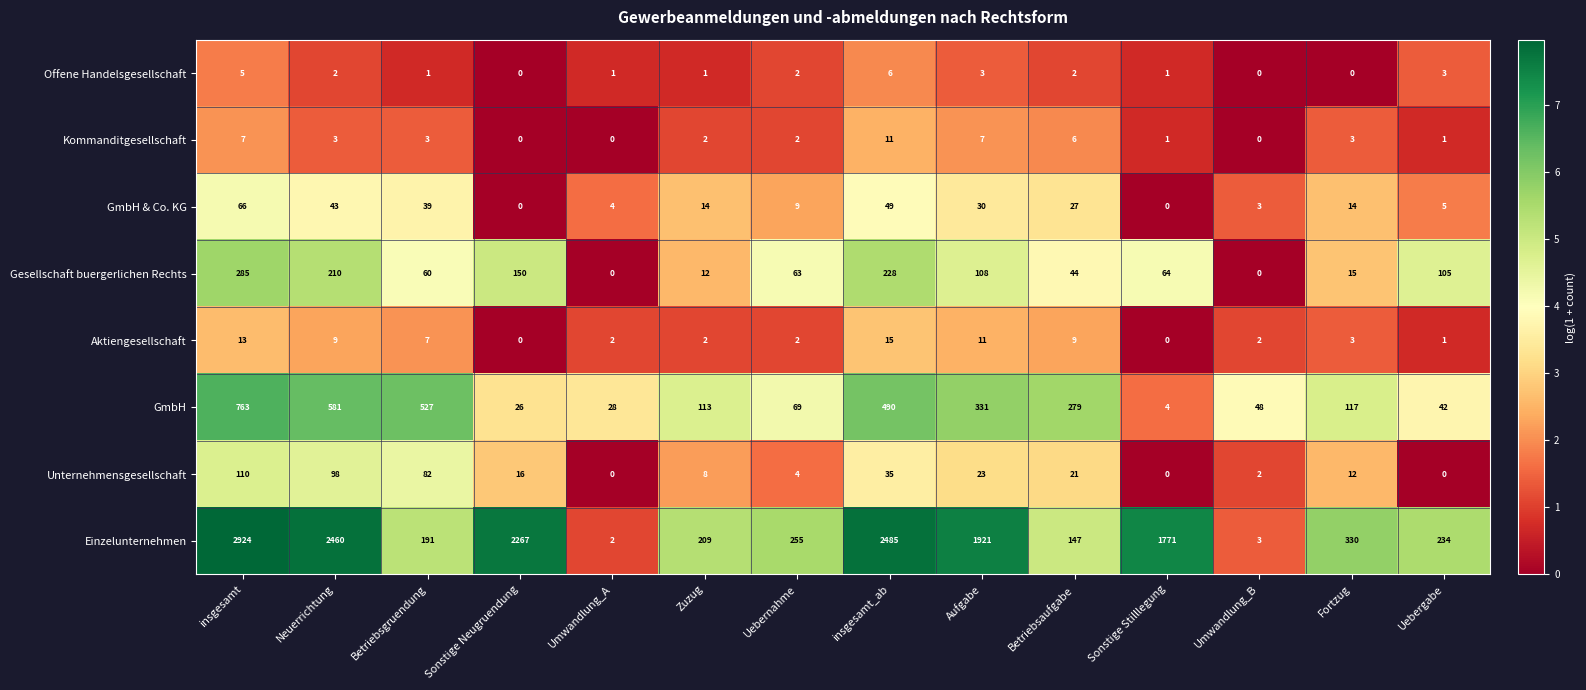

What is the total value across all series at Umwandlung_A?

37